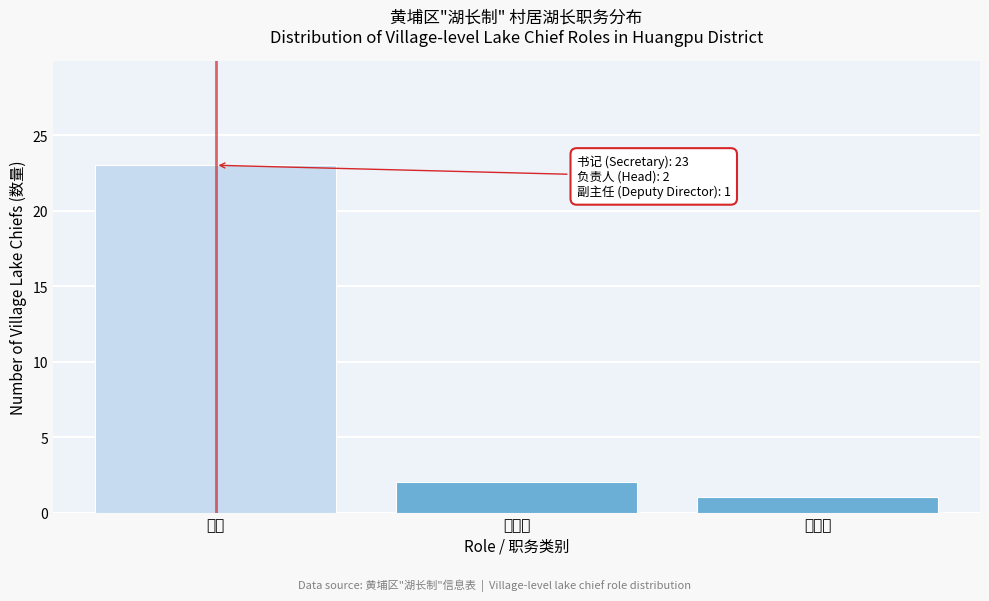

Reading left to right, list all the values displayed in this chart.

书记=23	负责人=2	副主任=1